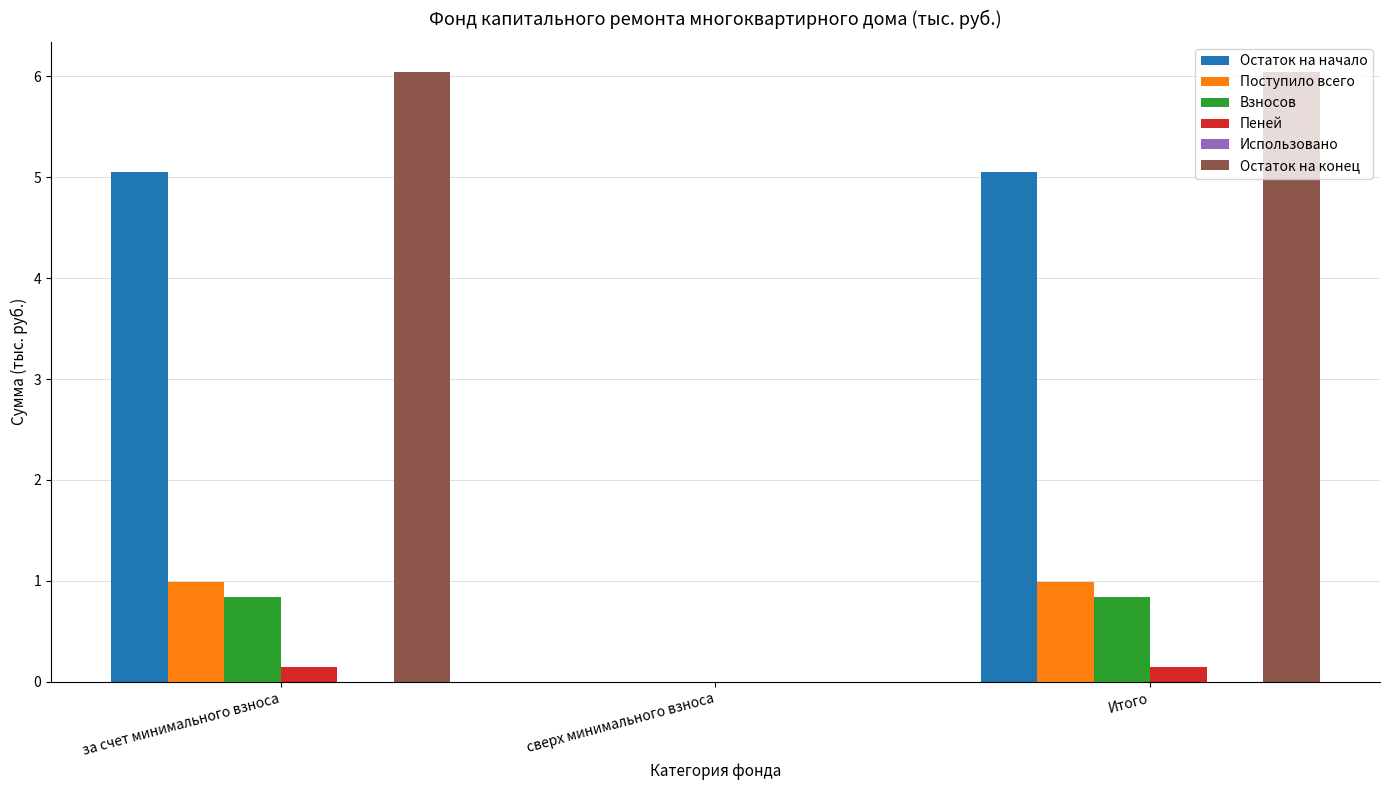

What is the total value across all series at за счет минимального взноса?

13.1